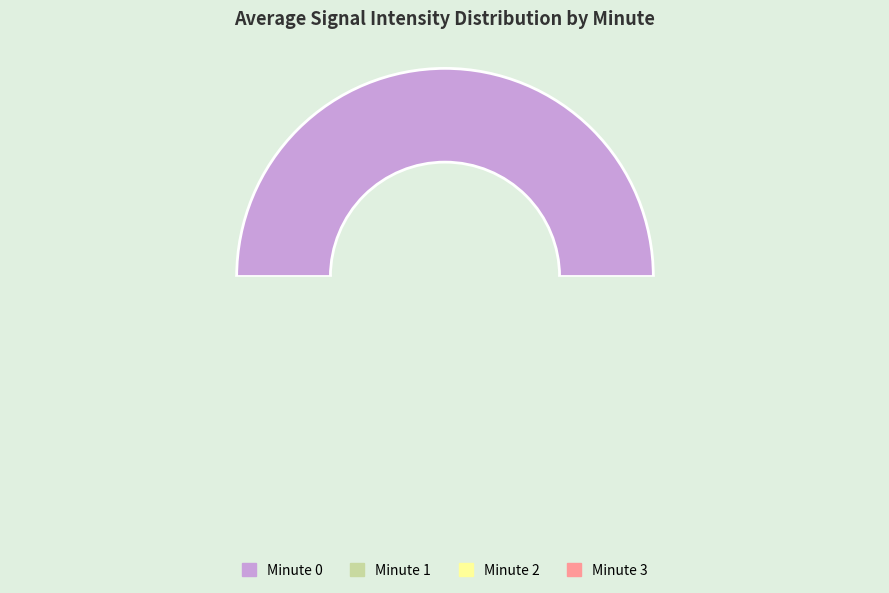

The Minute 2 slice represents 9% of the pie. True or false?

False